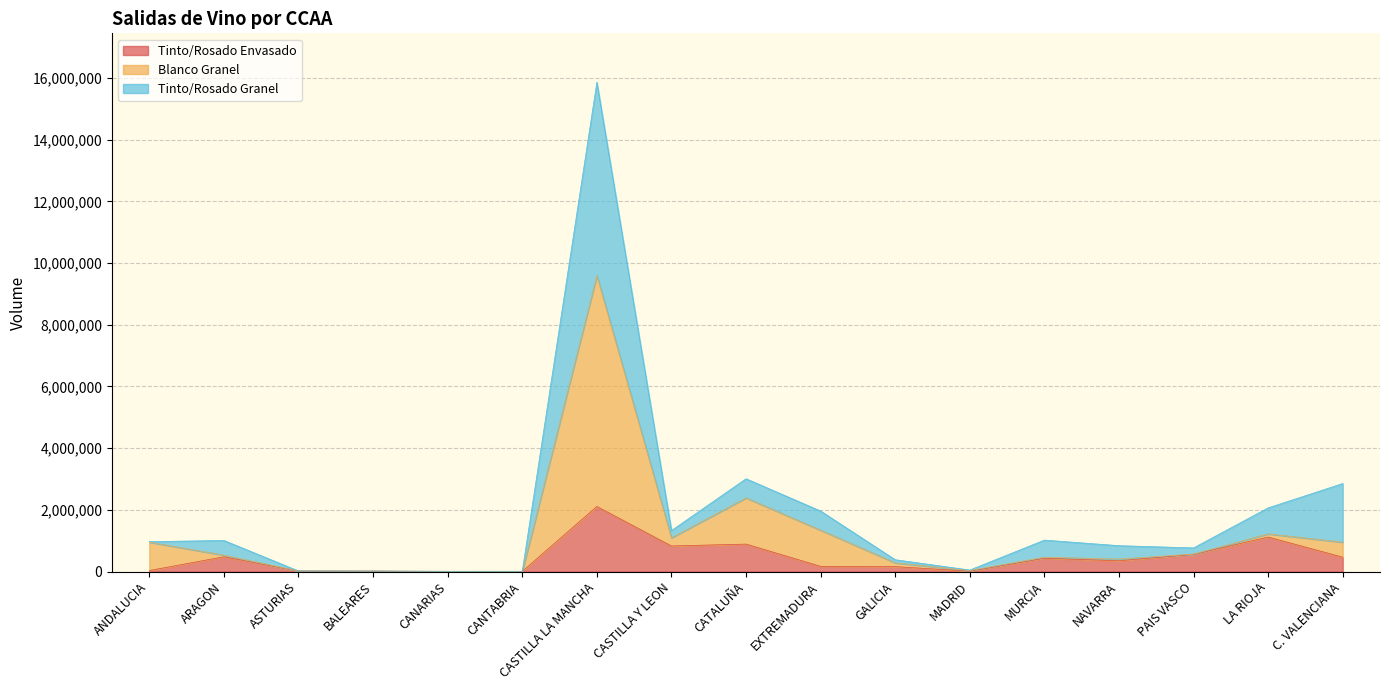

How many lines are shown in the chart?

3